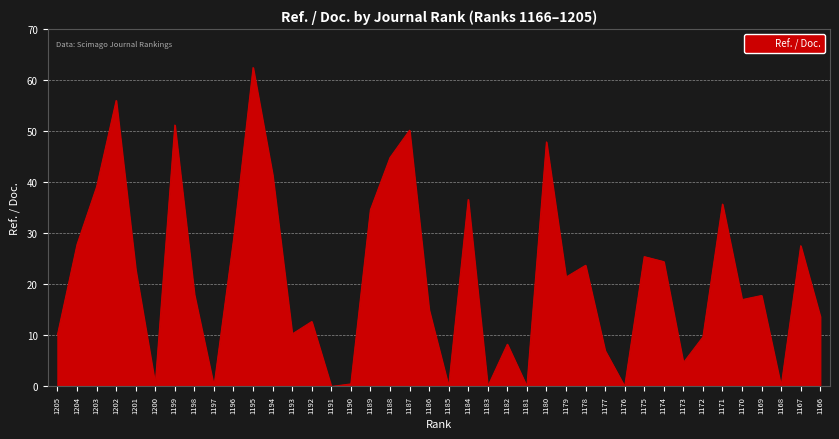

Which label corresponds to the largest value in the chart?

1195